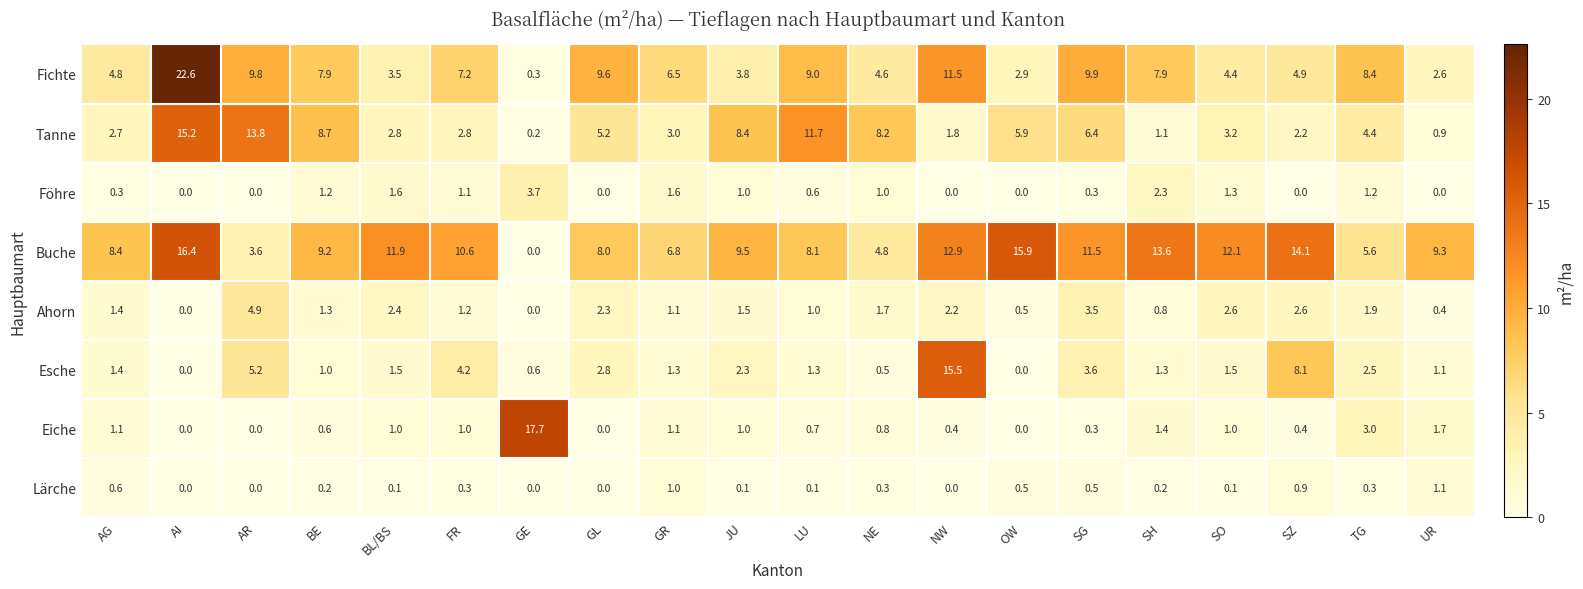

The Fichte series shows 3.0 at SZ. True or false?

False